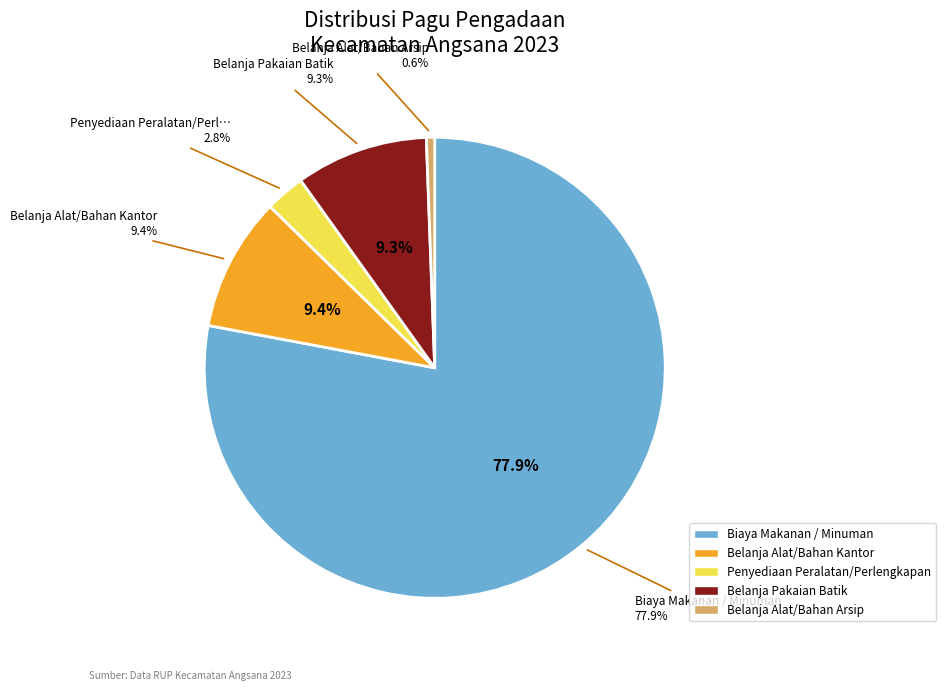

To the nearest percent, what is the difference between the Penyediaan Peralatan/Perlengkapan and Belanja Alat/Bahan Kantor slice percentages?

7%